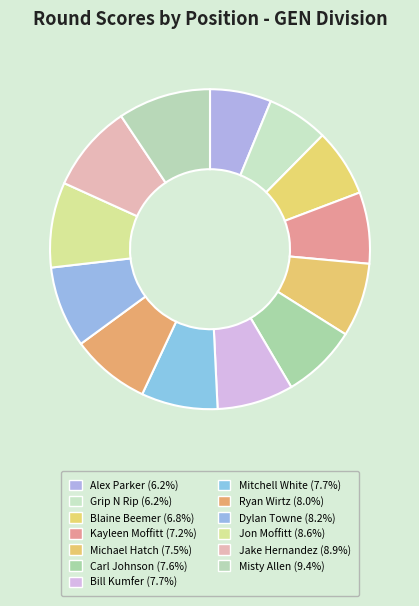

To the nearest percent, what is the average slice percentage?

8%